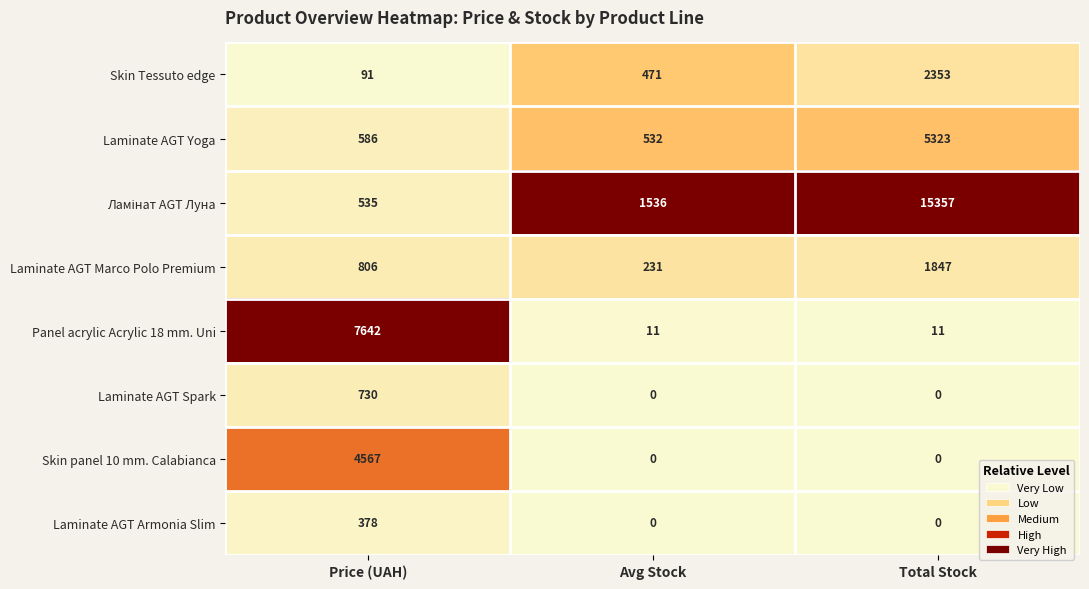

Which series changed the most between Price (UAH) and Avg Stock?

Panel acrylic Acrylic 18 mm. Uni